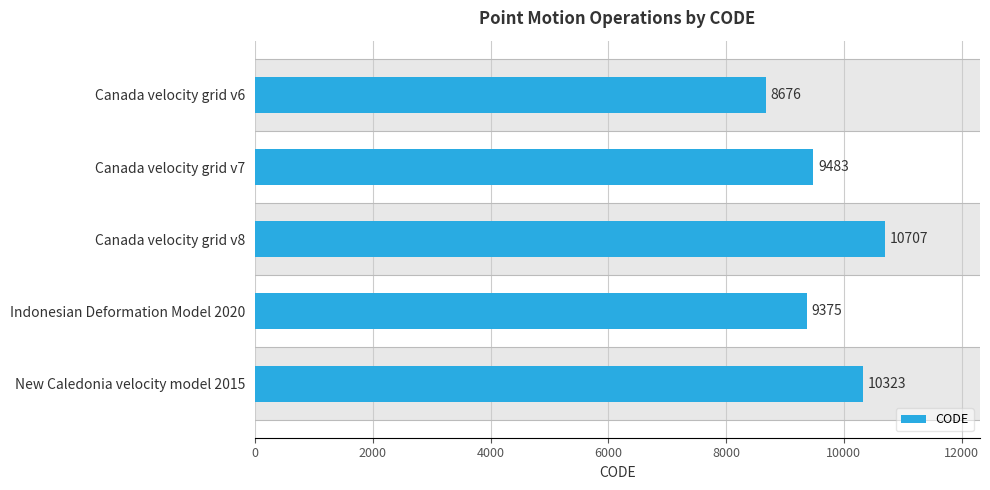

Reading top to bottom, what are all the values shown in this chart?

Canada velocity grid v6=8676	Canada velocity grid v7=9483	Canada velocity grid v8=10707	Indonesian Deformation Model 2020=9375	New Caledonia velocity model 2015=10323